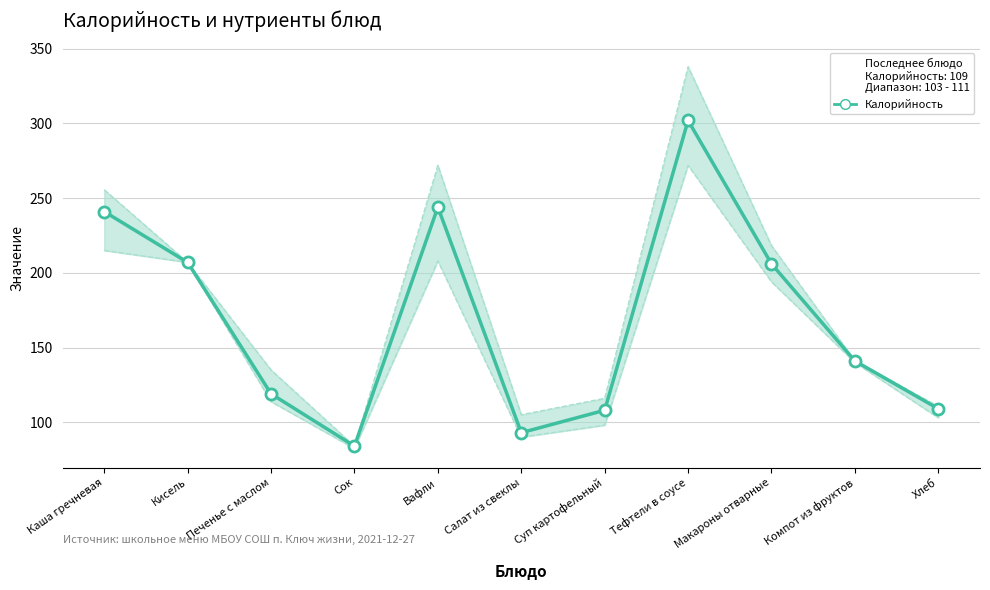

What is the label of the 3rd point from the left?

Печенье с маслом